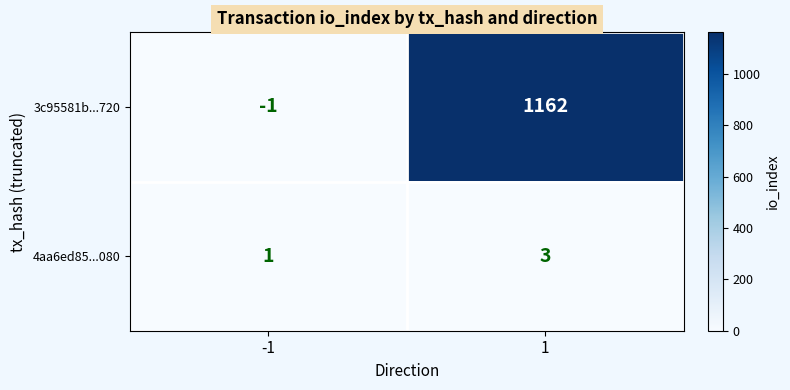

At how many categories does at least one series exceed 452?

1